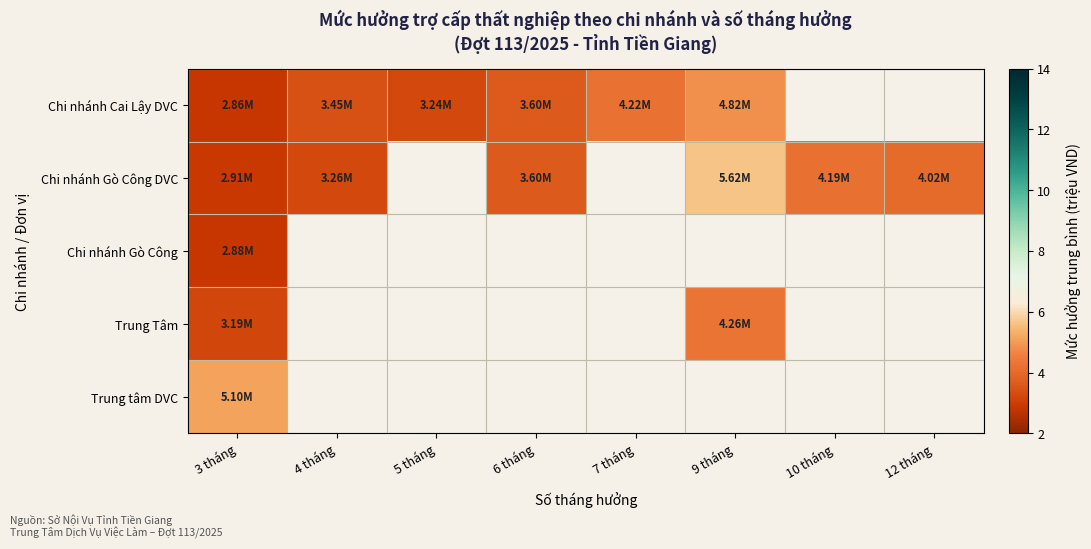

At how many categories does at least one series exceed 5?

2